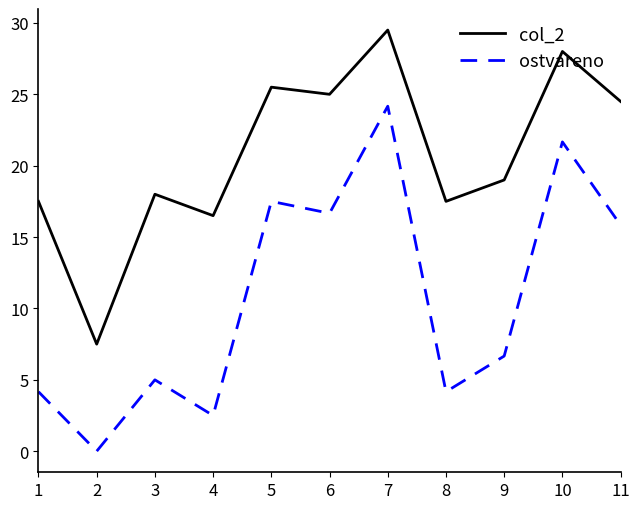

Which series changed the most between 2 and 4?

col_2